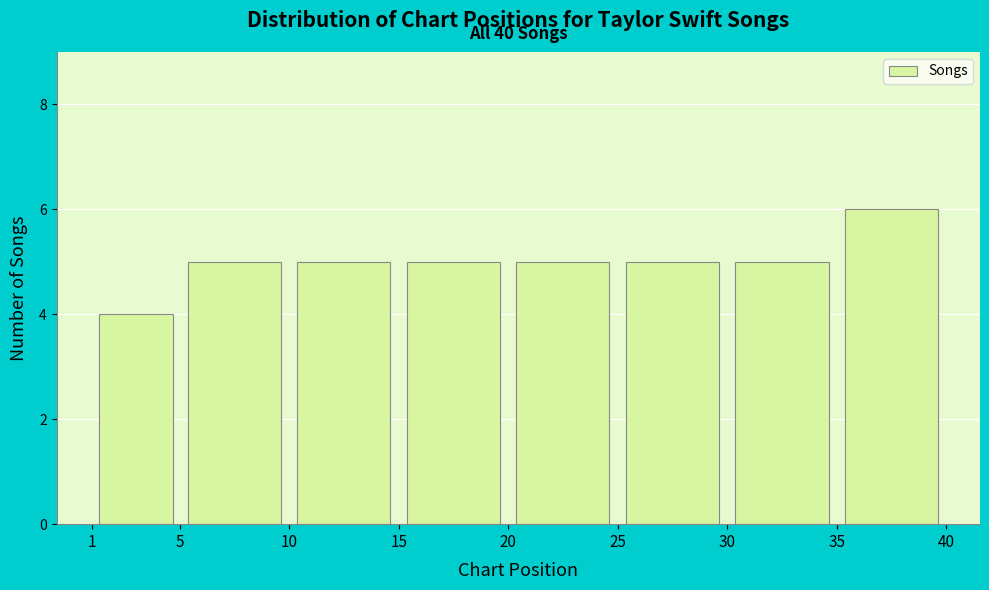

Which range on the x-axis has the tallest bar?

35 to 40